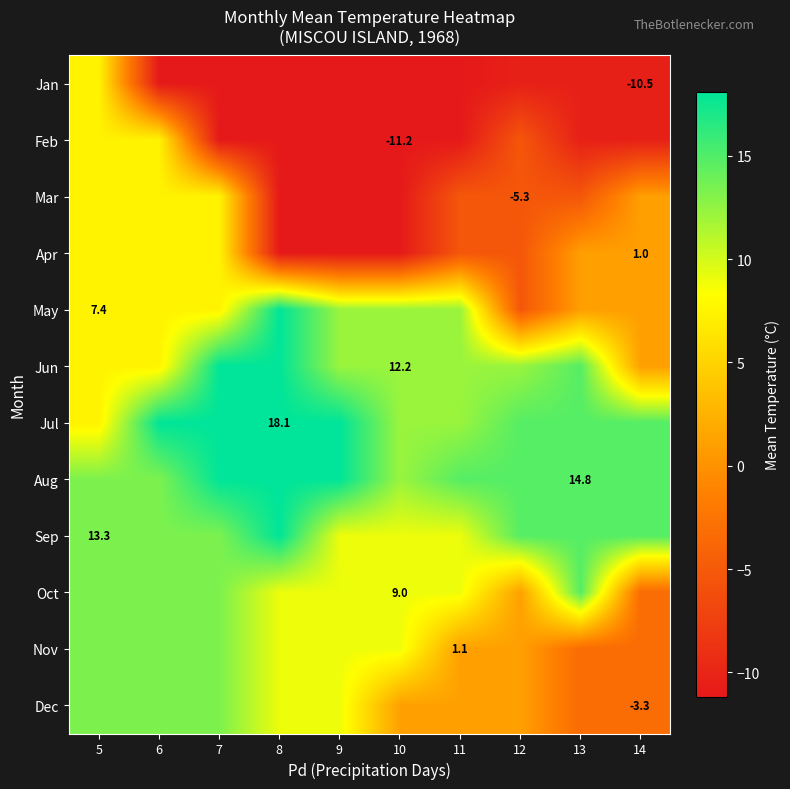

Is it true that Jul equals 32.4 at 8?

False